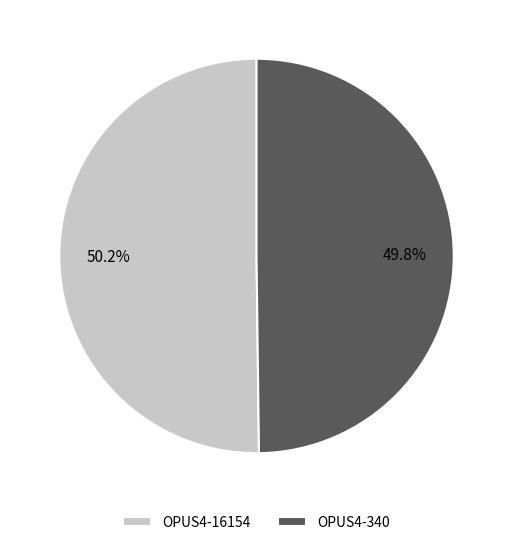

What is the total percentage of OPUS4-16154 and OPUS4-340?

100.0%